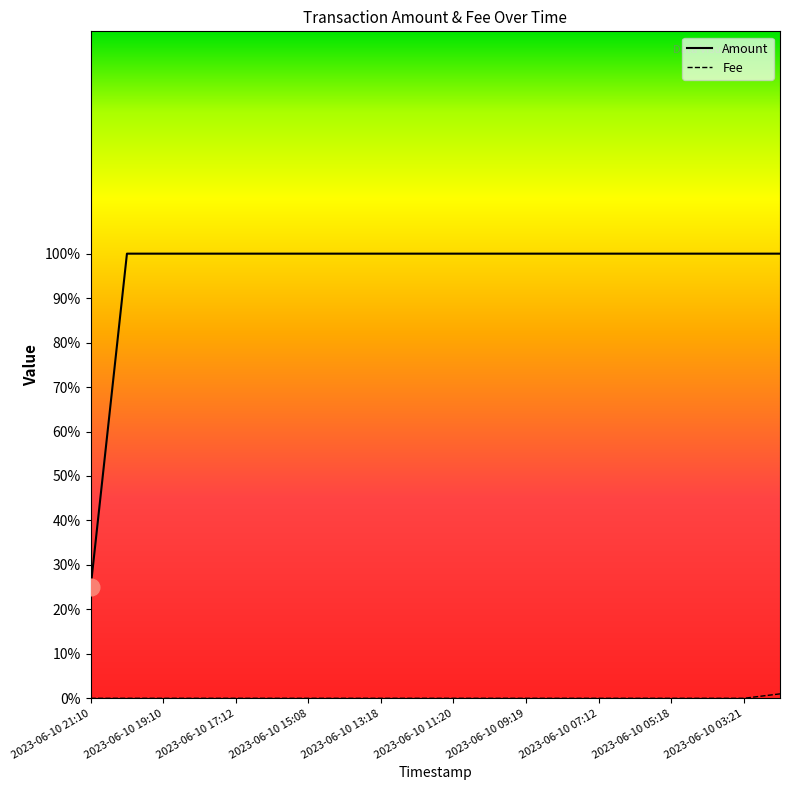

True or false: Amount and Fee cross at least once.

False